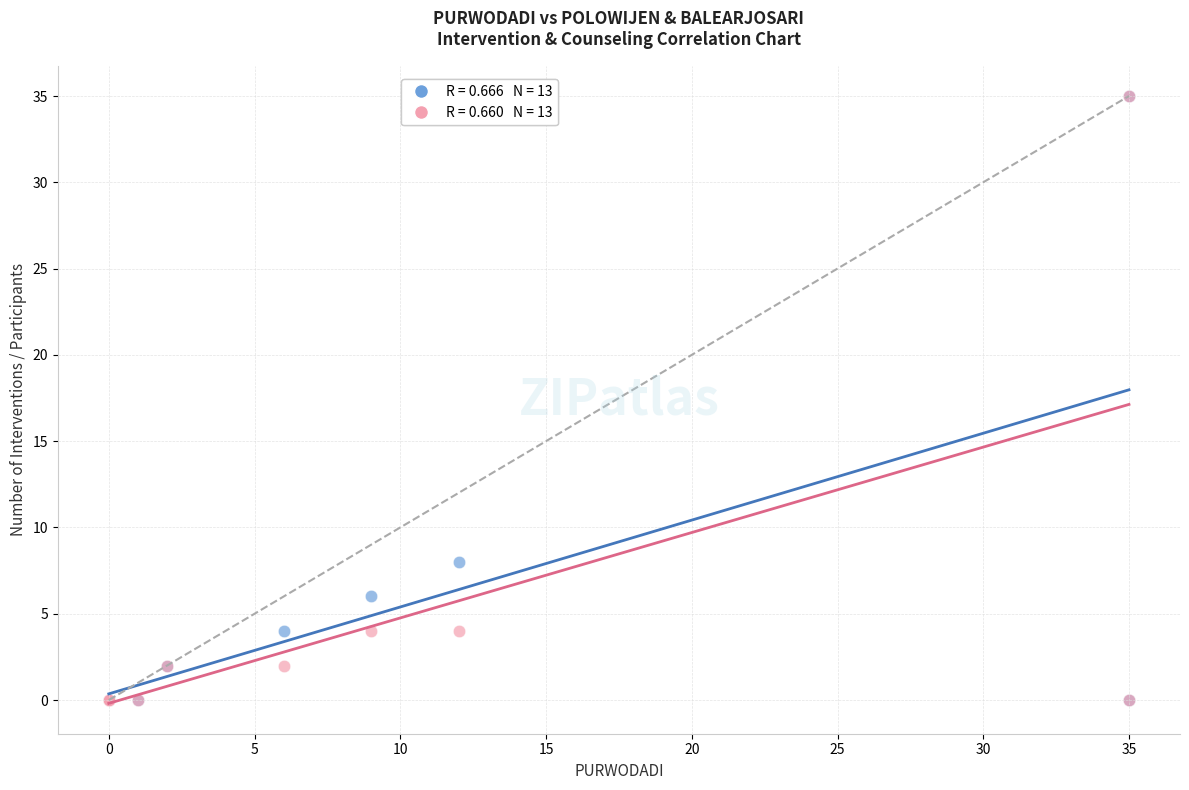

Across all series, what Y value is closest to 17?

8